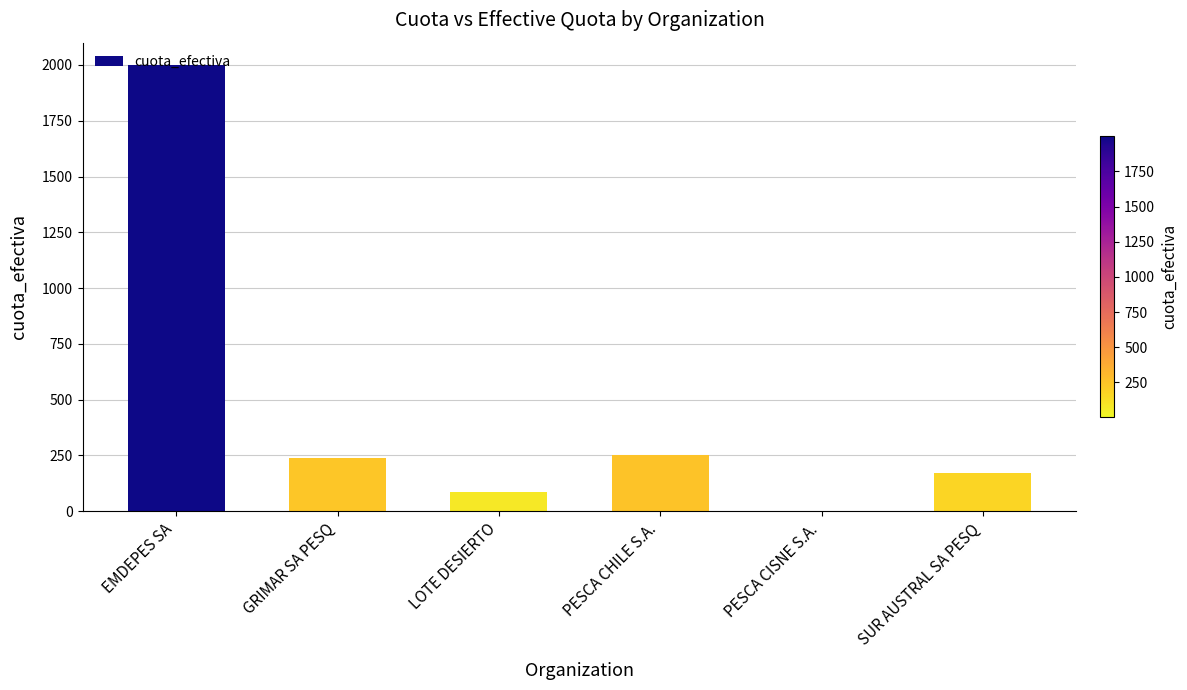

Where is the data nearest to the value 1000?

PESCA CHILE S.A.